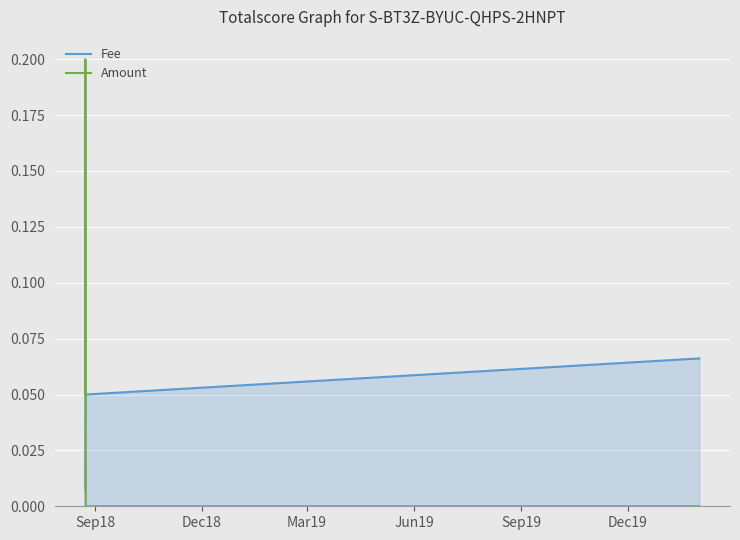

True or false: Amount has more than 0 interior local peaks.

True